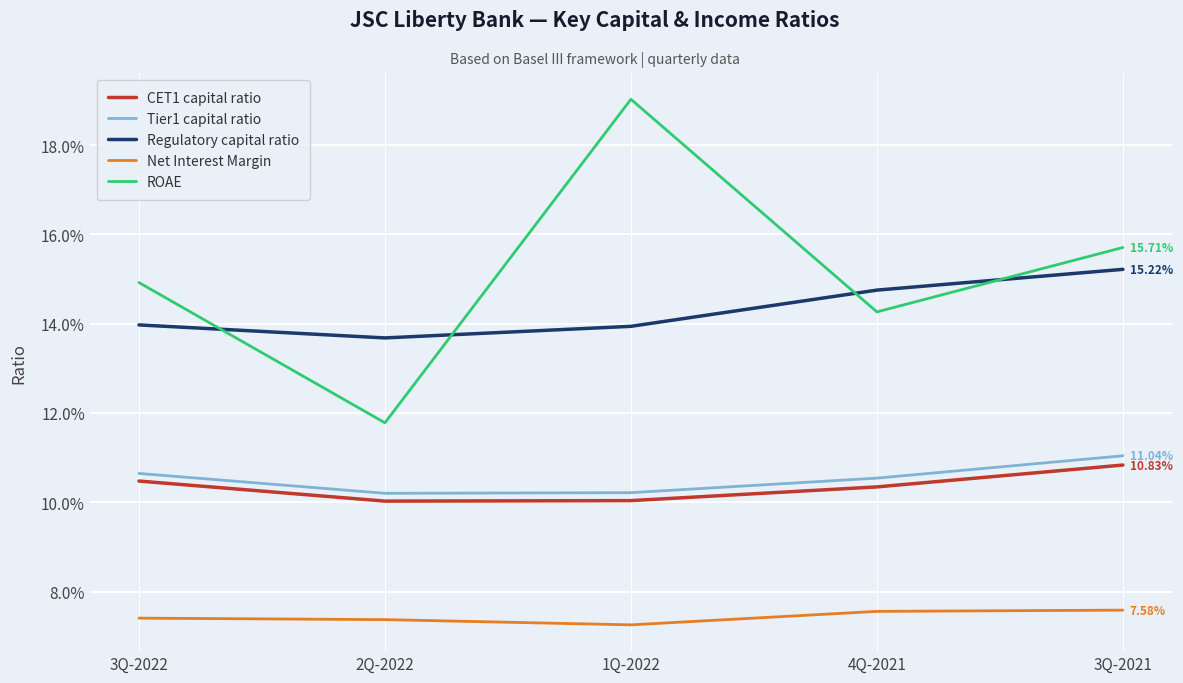

At 3Q-2021, list the series in order from largest to smallest.

ROAE, Regulatory capital ratio, Tier1 capital ratio, CET1 capital ratio, Net Interest Margin